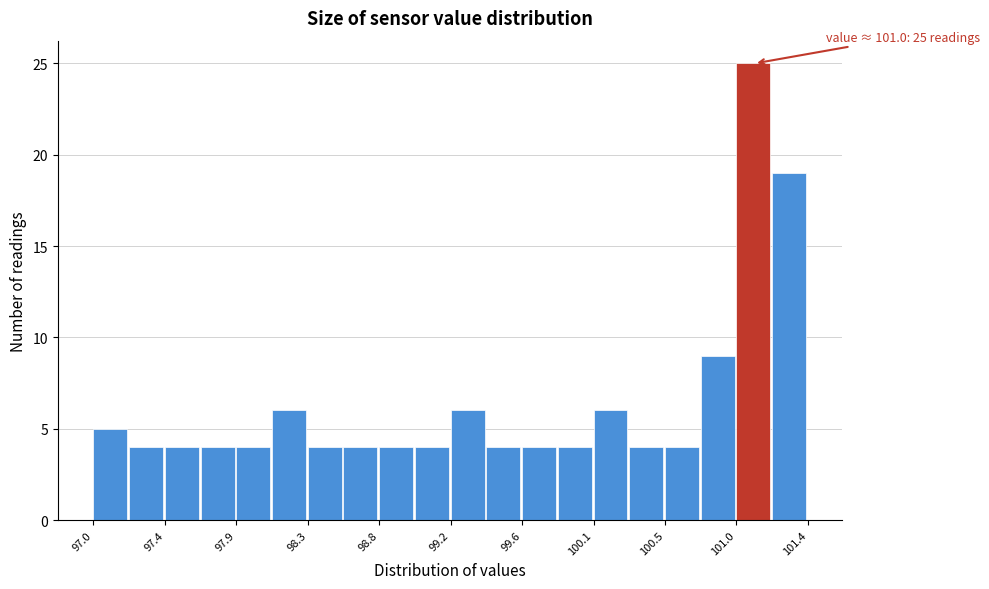

Over which range of the x-axis is the bar tallest?

100.96 to 101.18